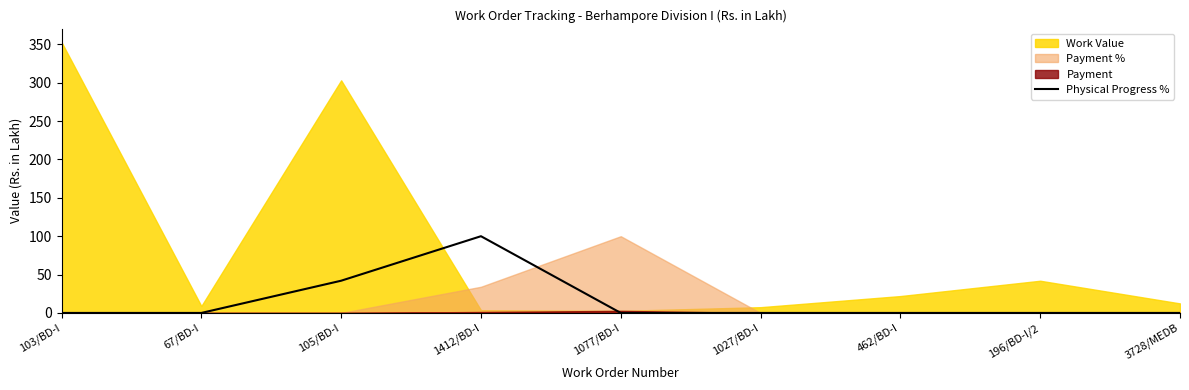

True or false: there are more than 0 points higher than both neighbors.

True